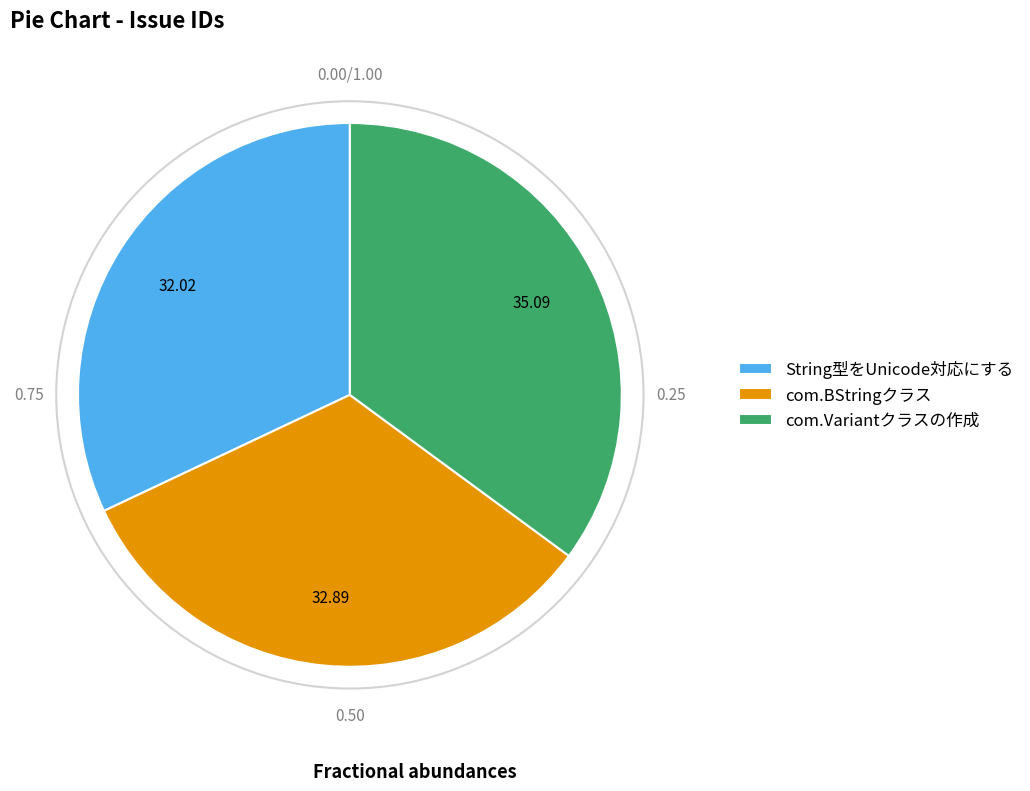

What is the largest slice in the pie chart?

com.Variantクラスの作成